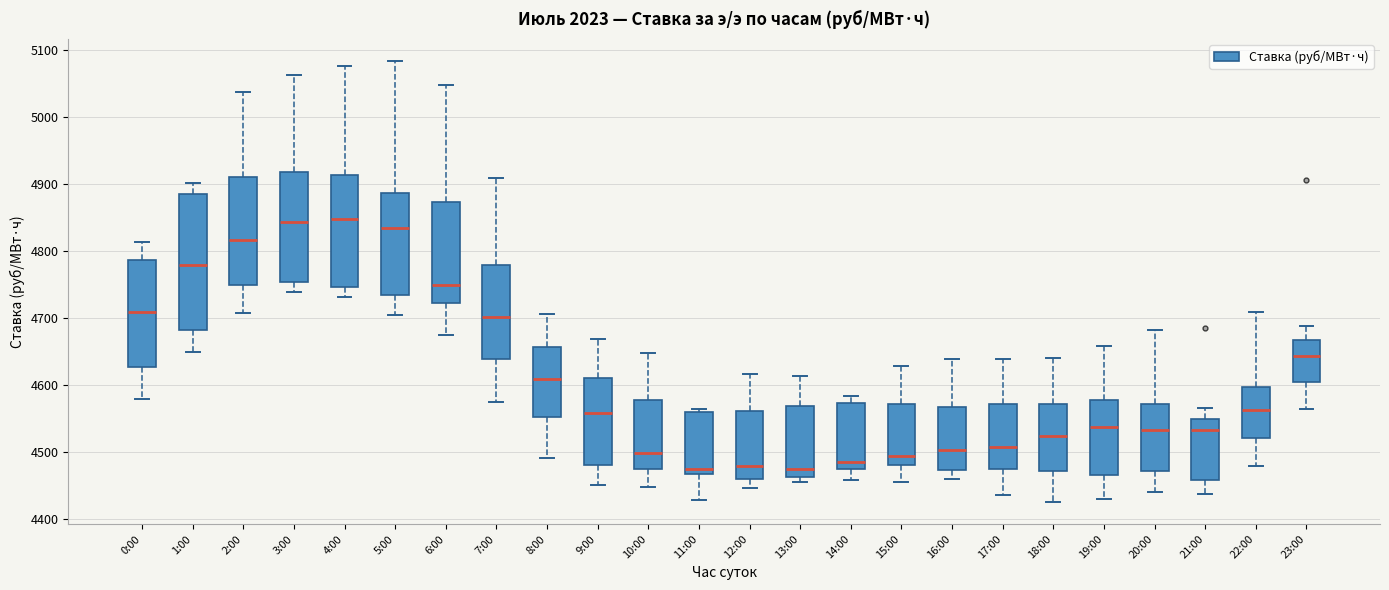

Reading left to right, read every box against the y-axis: the position of its median line, the range the box covers, and the ends of its whiskers. The values are not printed on the chart, so give them approximately, as read against the axis.

0:00: median 4710, box 4630 to 4790, whiskers 4580 to 4810
1:00: median 4780, box 4680 to 4880, whiskers 4650 to 4900
2:00: median 4820, box 4750 to 4910, whiskers 4710 to 5040
3:00: median 4840, box 4750 to 4920, whiskers 4740 to 5060
4:00: median 4850, box 4750 to 4910, whiskers 4730 to 5080
5:00: median 4830, box 4730 to 4890, whiskers 4700 to 5080
6:00: median 4750, box 4720 to 4870, whiskers 4670 to 5050
7:00: median 4700, box 4640 to 4780, whiskers 4570 to 4910
8:00: median 4610, box 4550 to 4660, whiskers 4490 to 4710
9:00: median 4560, box 4480 to 4610, whiskers 4450 to 4670
10:00: median 4500, box 4470 to 4580, whiskers 4450 to 4650
11:00: median 4470 (just above the box's lower edge), box 4470 to 4560, whiskers 4430 to 4560 (just above the box's upper edge)
12:00: median 4480, box 4460 to 4560, whiskers 4450 to 4620
13:00: median 4470, box 4460 to 4570, whiskers 4460 (just below the box's lower edge) to 4610
14:00: median 4490, box 4470 to 4570, whiskers 4460 to 4580
15:00: median 4490, box 4480 to 4570, whiskers 4460 to 4630
16:00: median 4500, box 4470 to 4570, whiskers 4460 to 4640
17:00: median 4510, box 4470 to 4570, whiskers 4440 to 4640
18:00: median 4520, box 4470 to 4570, whiskers 4430 to 4640
19:00: median 4540, box 4470 to 4580, whiskers 4430 to 4660
20:00: median 4530, box 4470 to 4570, whiskers 4440 to 4680
21:00: median 4530, box 4460 to 4550, whiskers 4440 to 4570
22:00: median 4560, box 4520 to 4600, whiskers 4480 to 4710
23:00: median 4640, box 4600 to 4670, whiskers 4560 to 4690